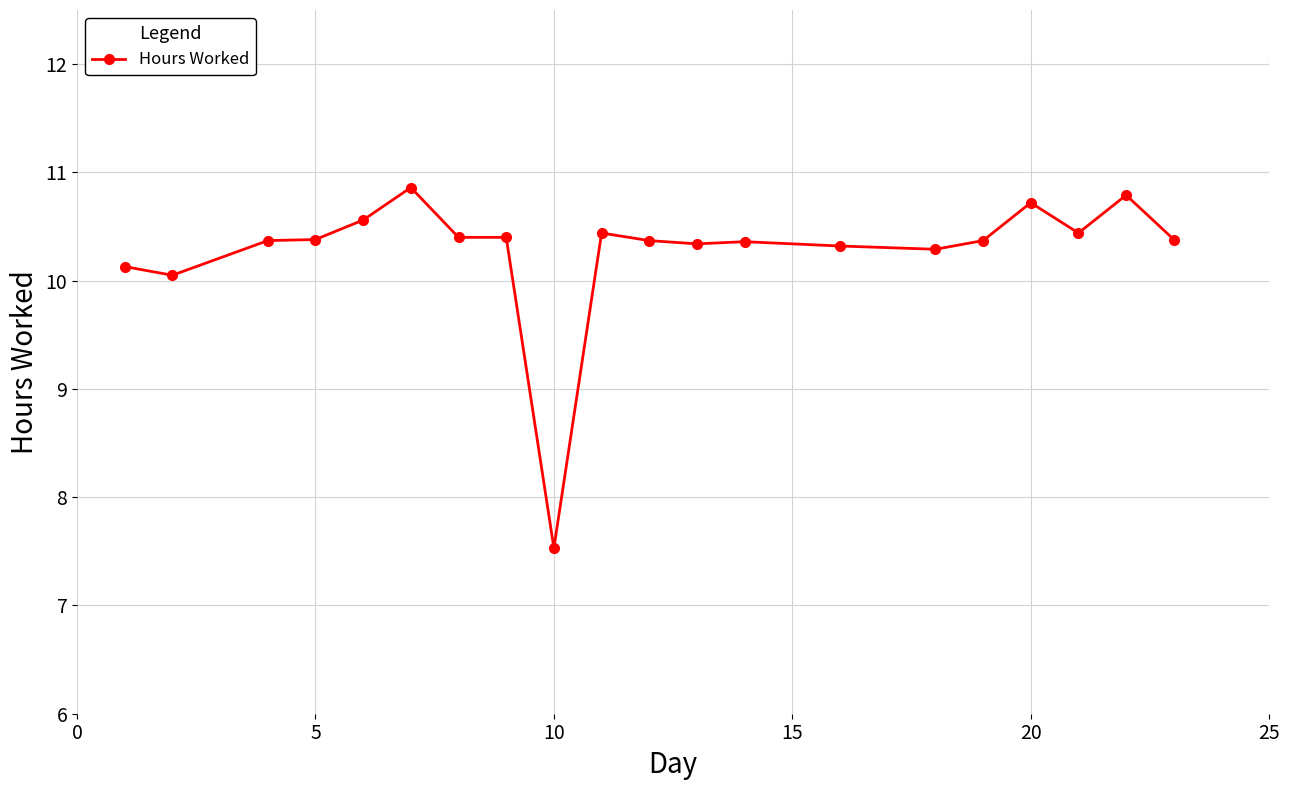

What is the difference between the maximum and second lowest values?

0.8